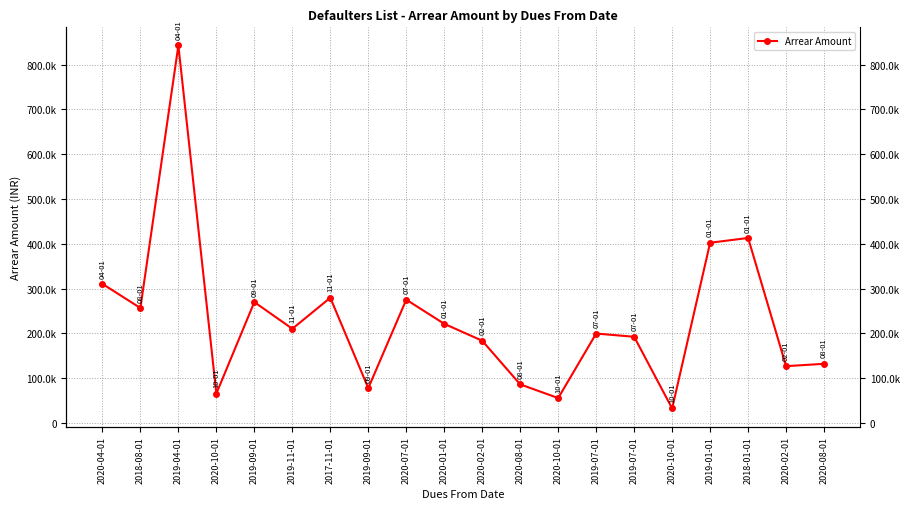

What is the ratio of the value at 2020-10-01 to the value at 2017-11-01?

0.2